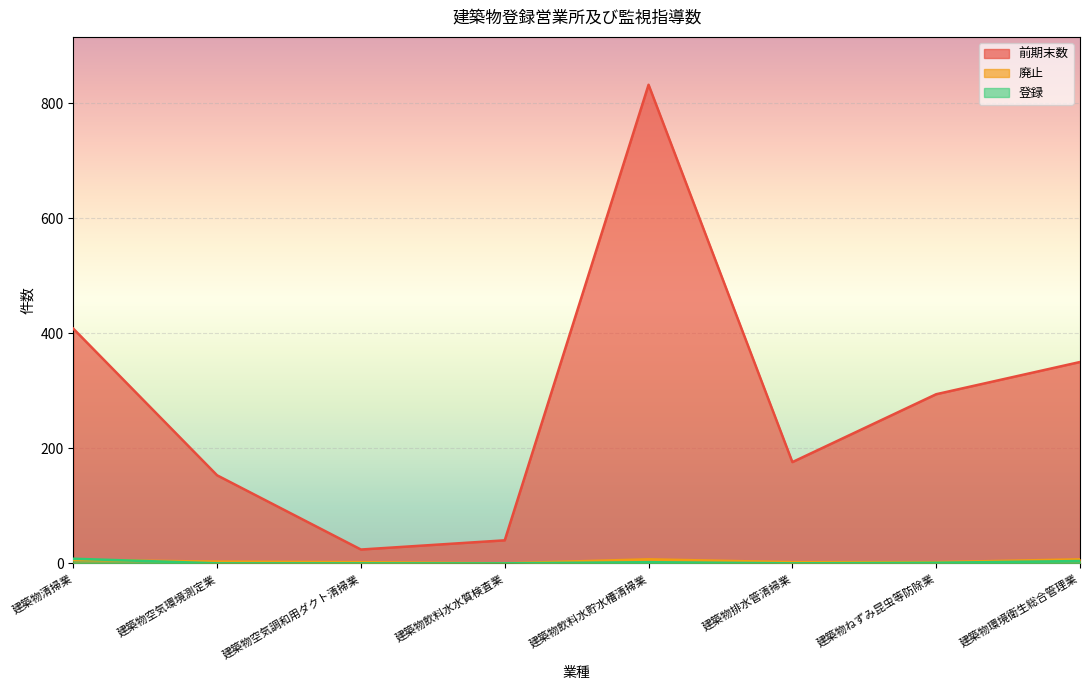

Reading left to right, extract all data points from this chart.

登録: 8	0	0	0	2	0	1	4
廃止: 6	3	2	0	7	2	2	7
前期末数: 408	153	24	40	832	176	294	350